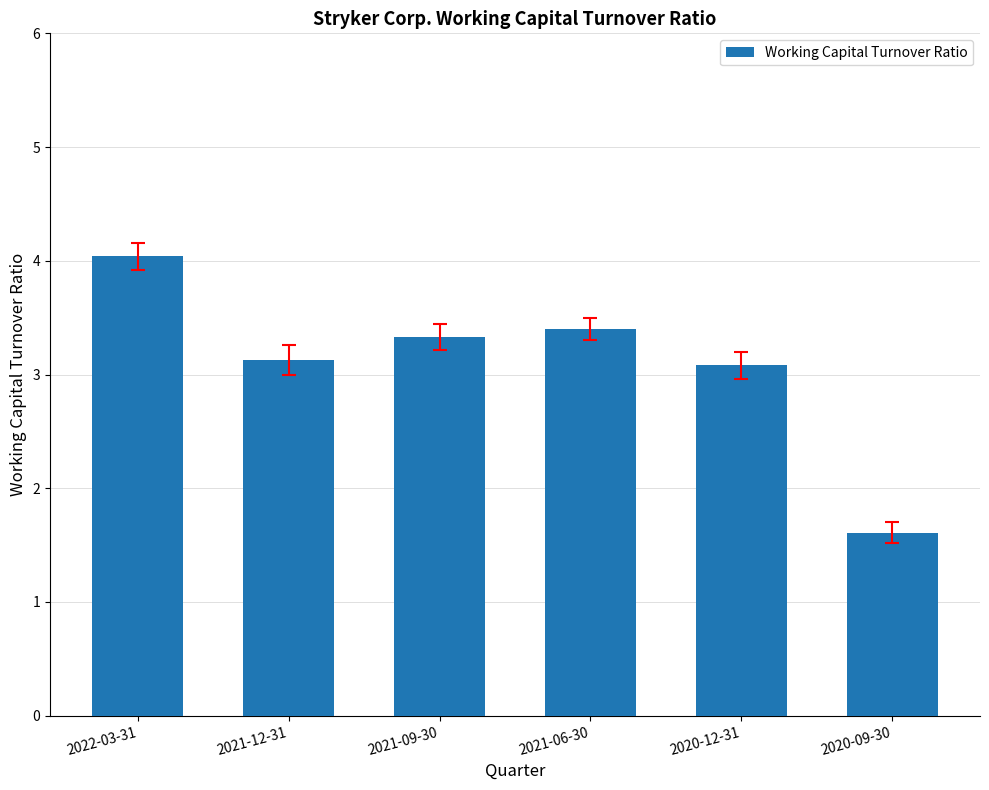

What is the difference between the values at 2021-09-30 and 2021-06-30?

0.1